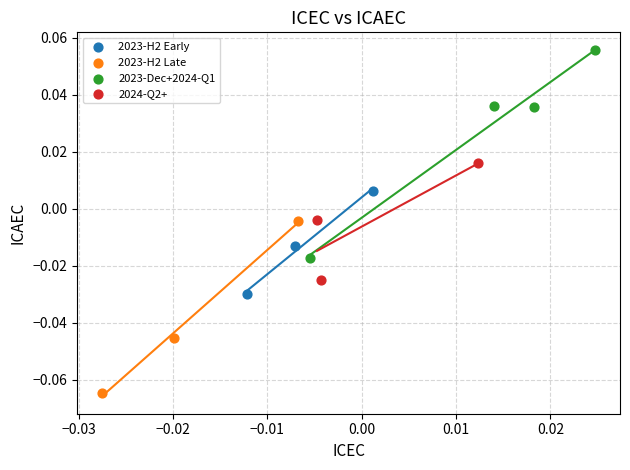

Which series has the widest spread of Y values?

2023-Dec+2024-Q1